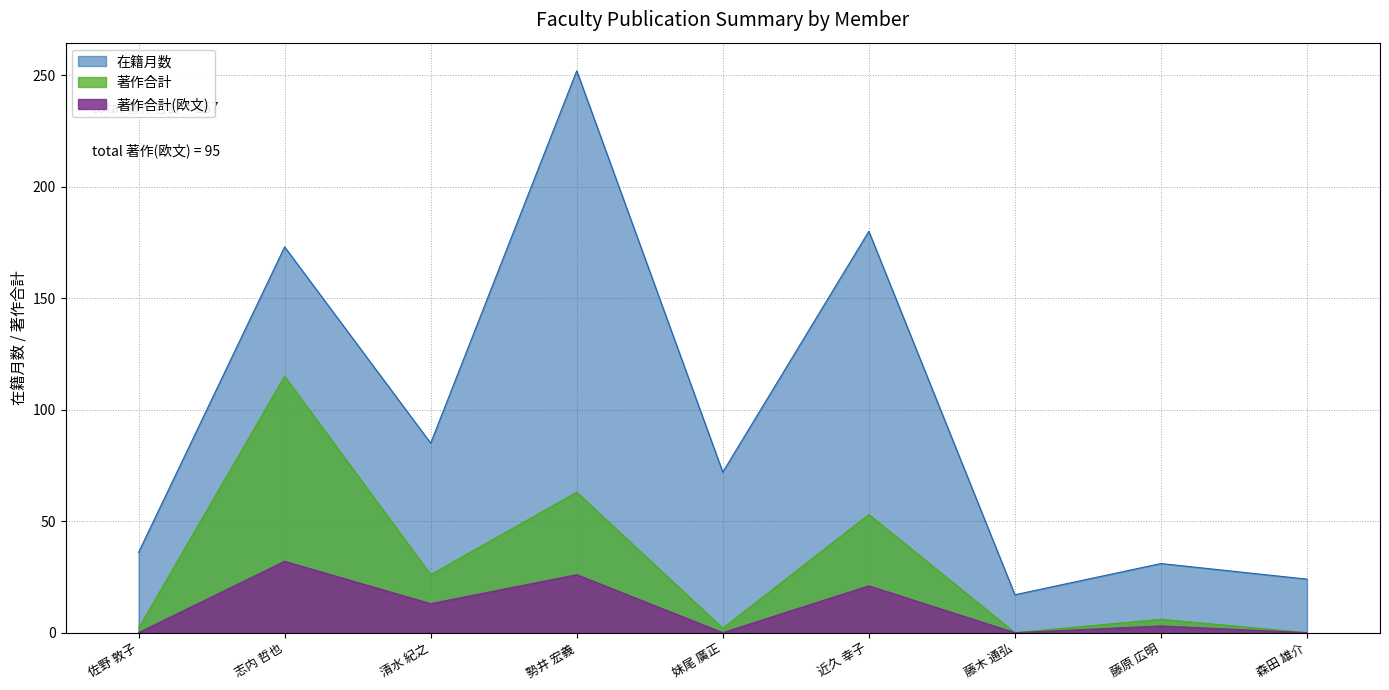

What position from the right is 藤原 広明?

2